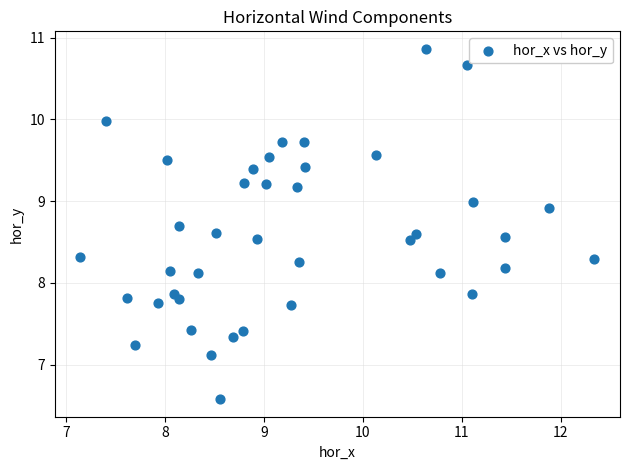

What is the range of X values (max minus min)?

5.2